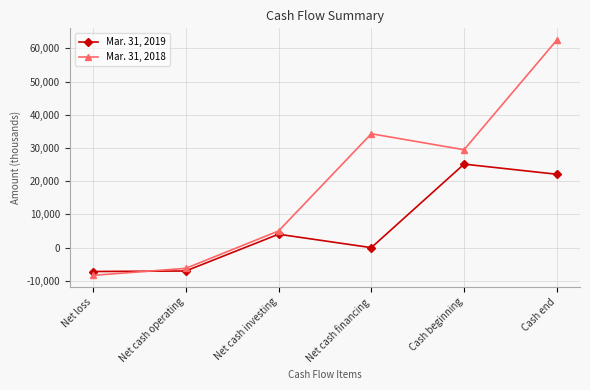

Which series changed the most between Net cash investing and Cash end?

Mar. 31, 2018